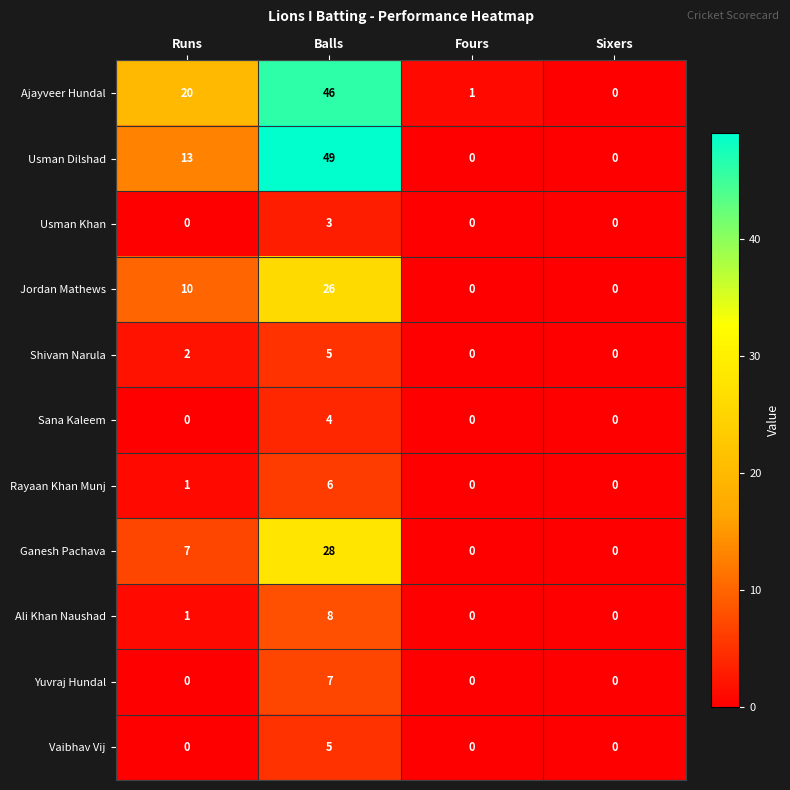

What is the sum of all Ganesh Pachava values?

35